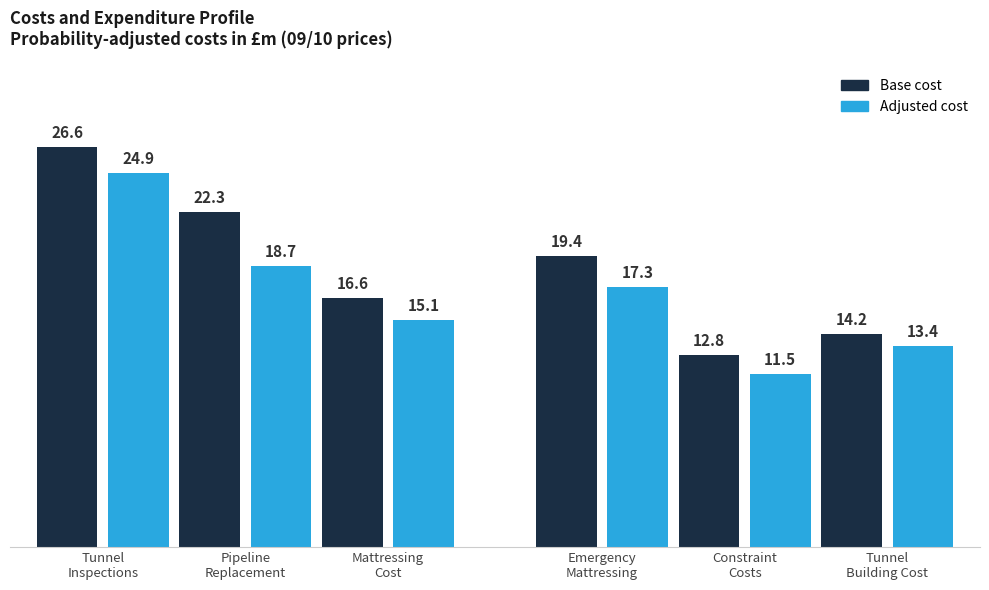

What is the greatest value displayed?

26.6